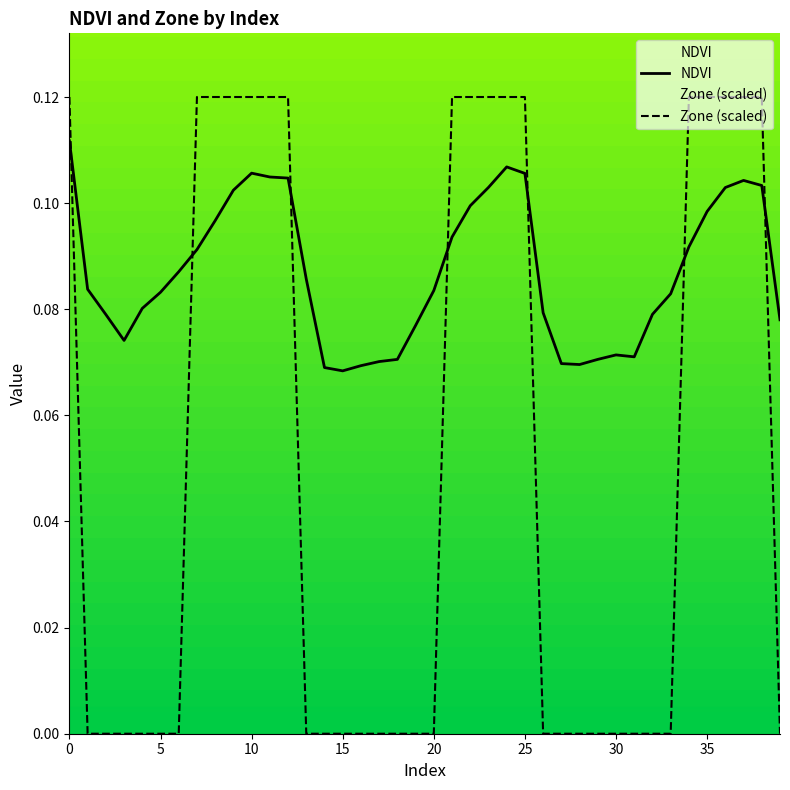

True or false: Zone (scaled) and NDVI cross at least once.

True